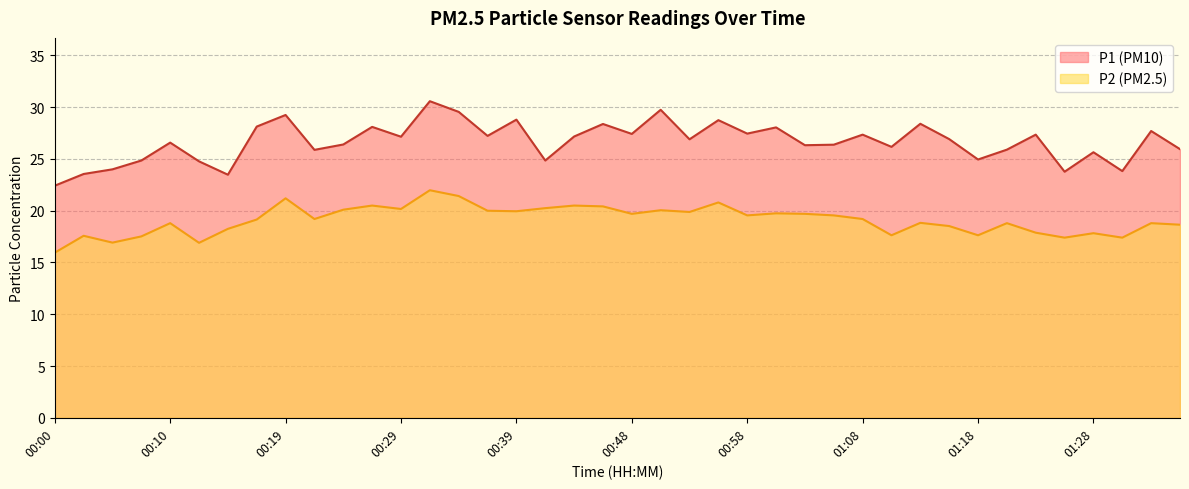

True or false: P2 and P1 intersect in this chart.

False